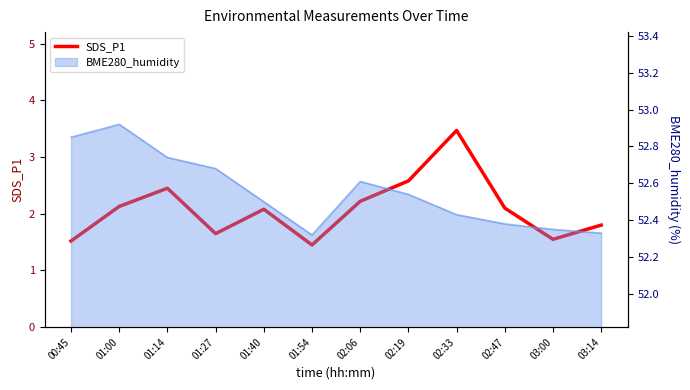

At which label is the value closest to 2?

01:40